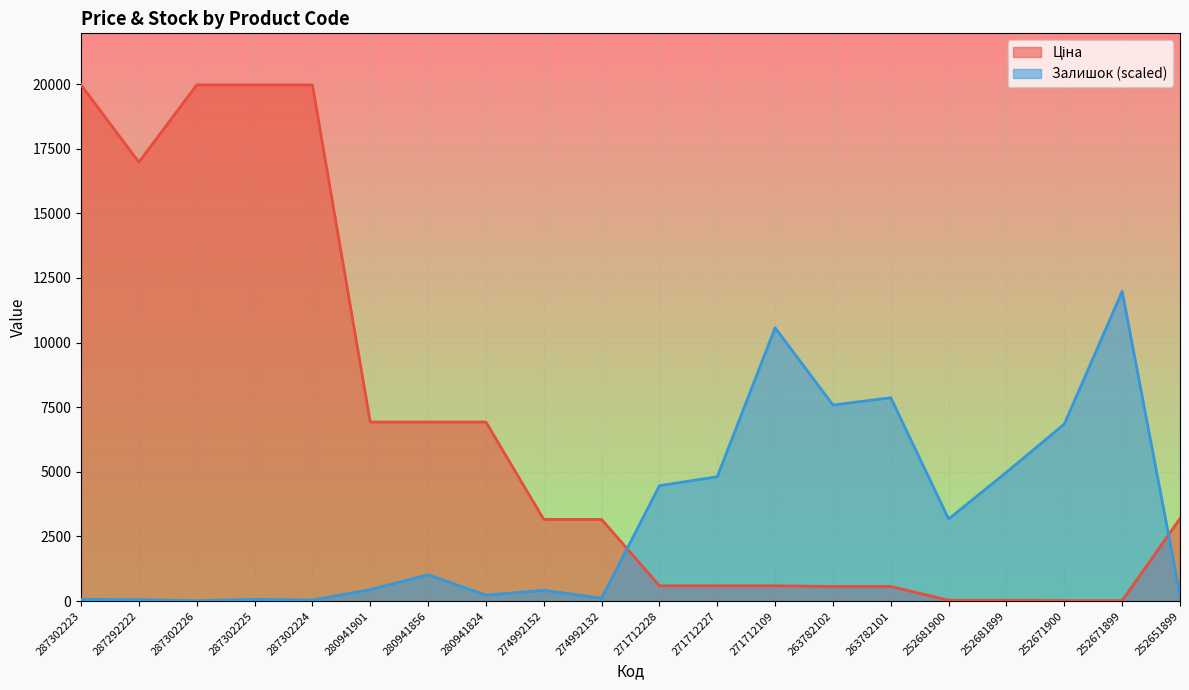

Where is the first local minimum for Залишок?

287302226